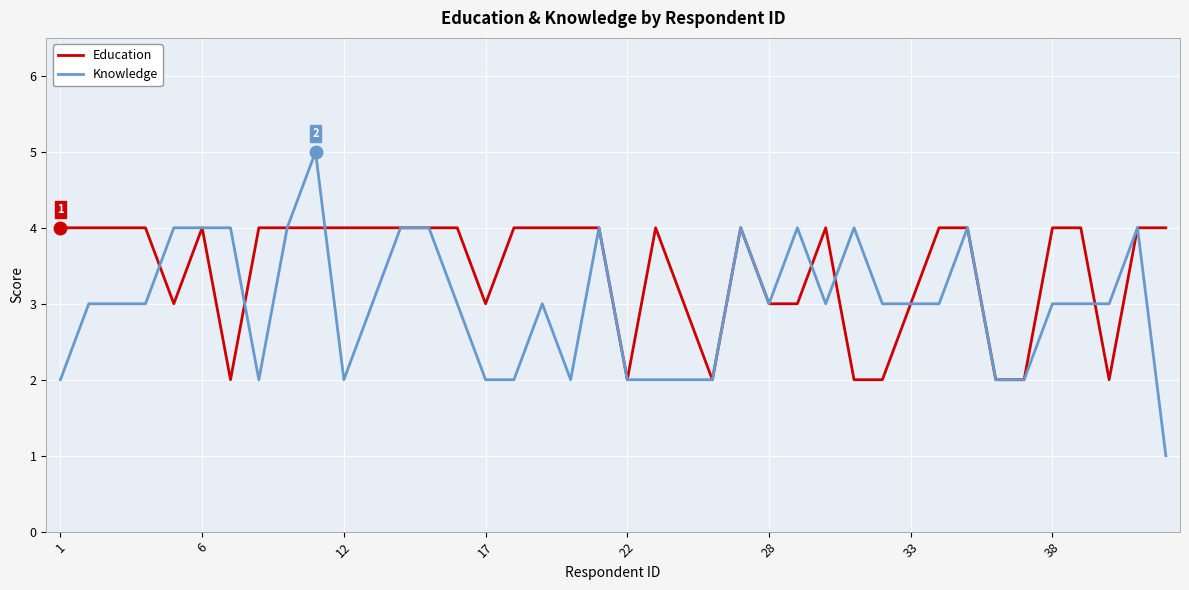

What is the highest value of the Knowledge series?

5